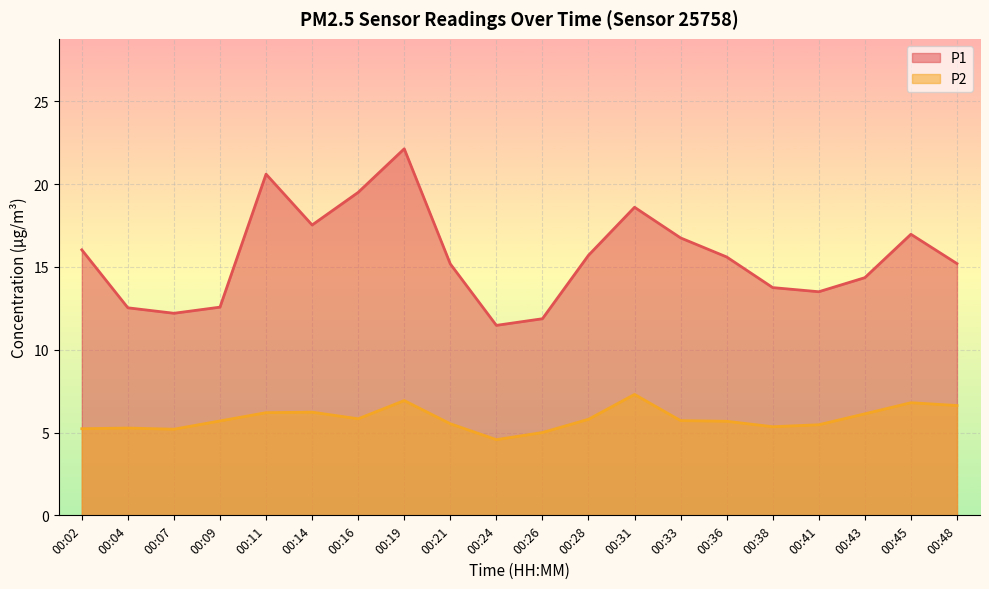

Which category has the lowest value across all series?

00:24